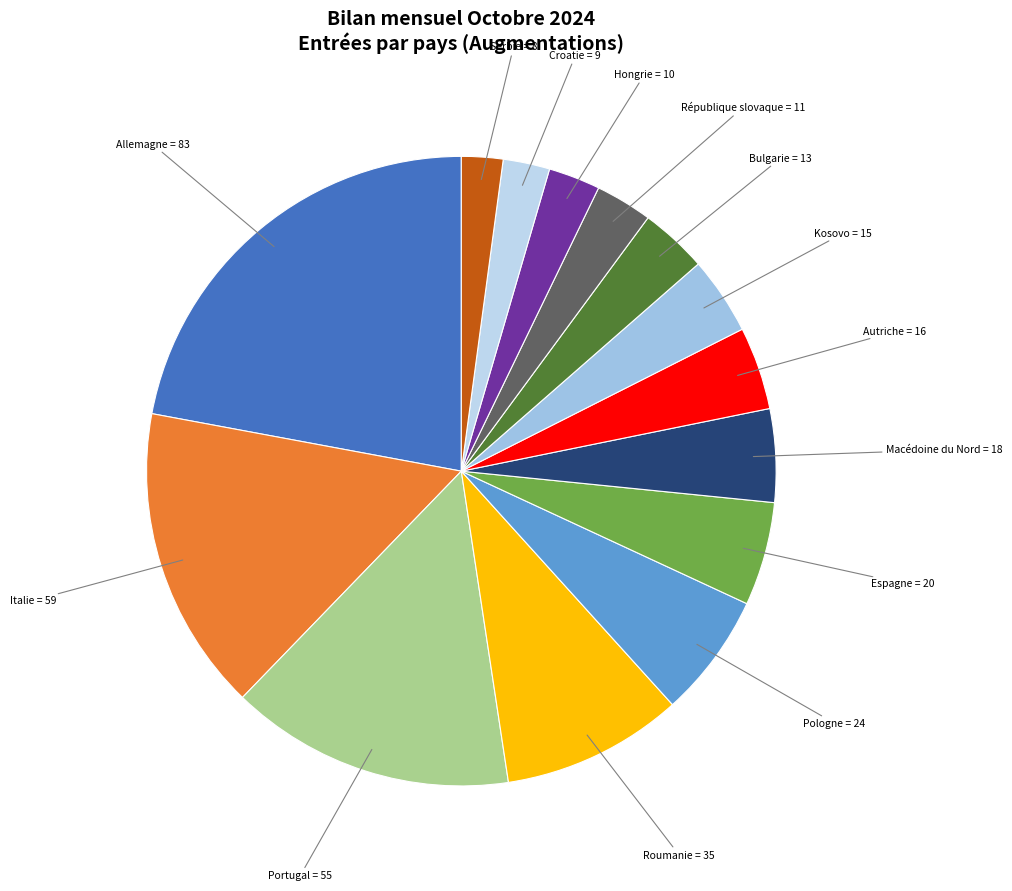

Is there a majority slice in this chart?

No